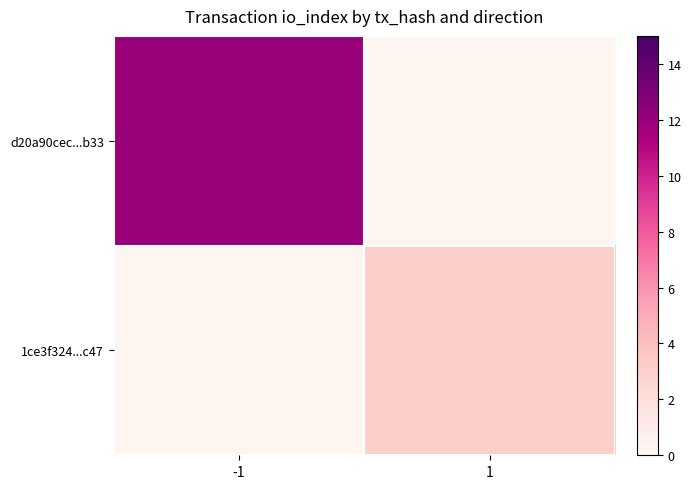

Read the 1ce3f324...c47 value at 1.

3.0